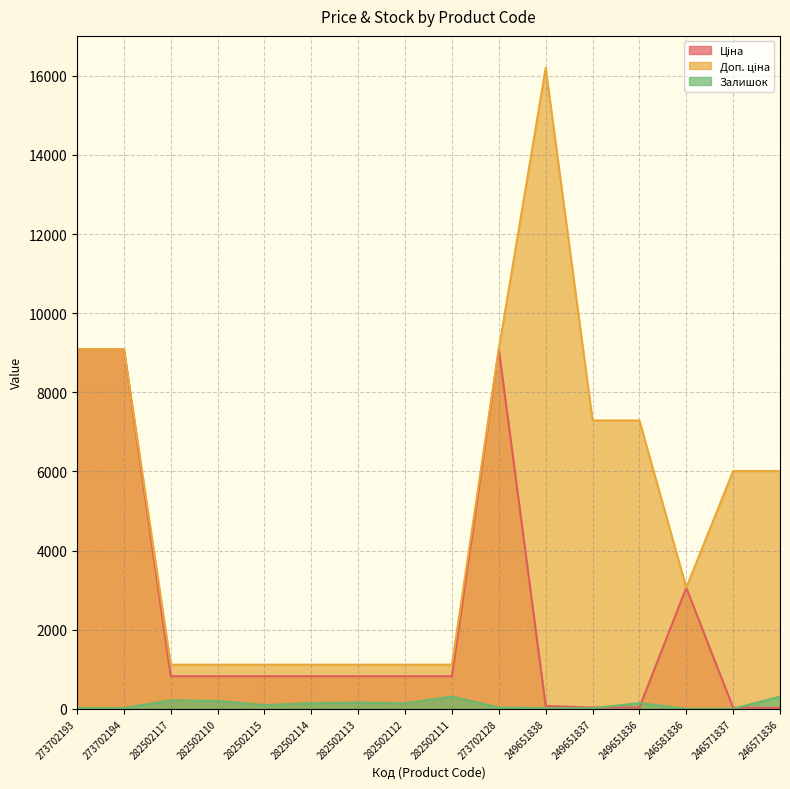

Does the chart display data point markers on the line(s)?

No